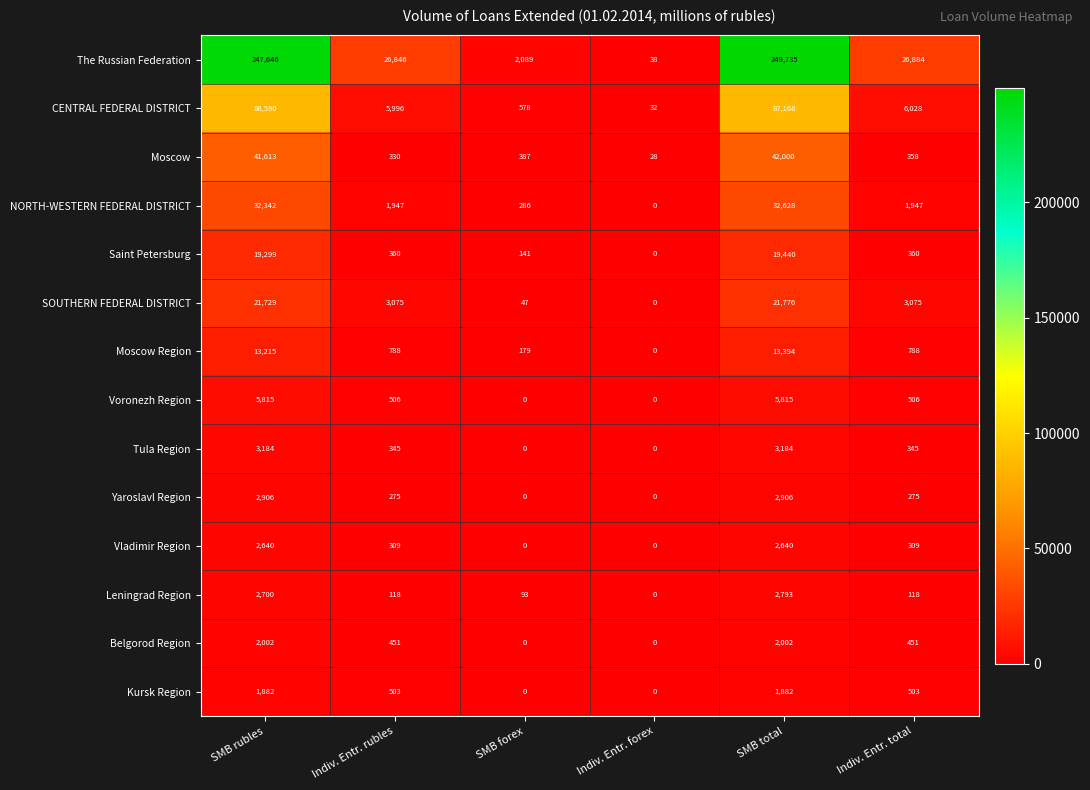

What is the difference between the maximum and minimum values in the Kursk Region series?

1882